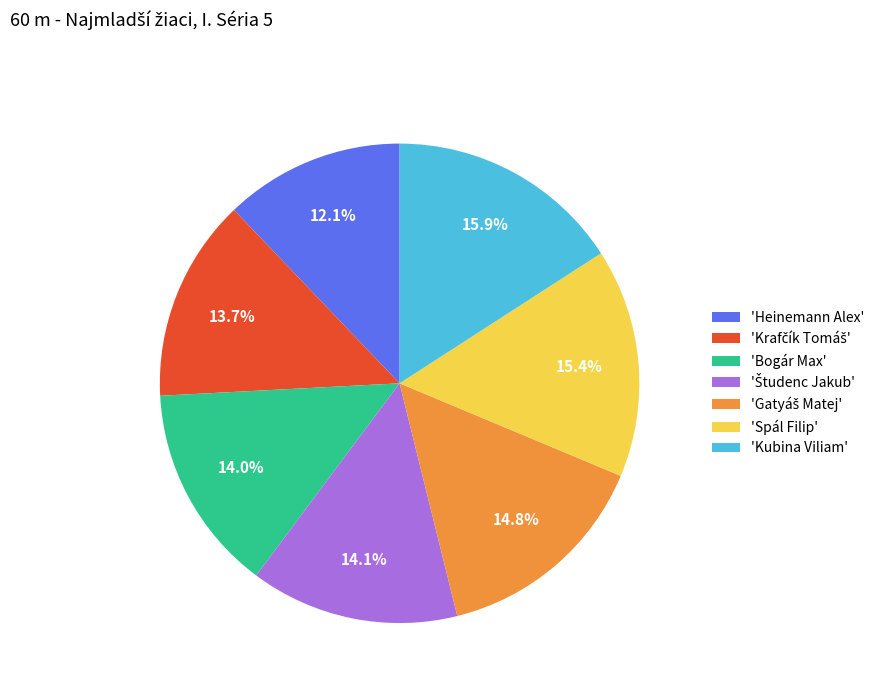

Count the number of slices in the pie.

7